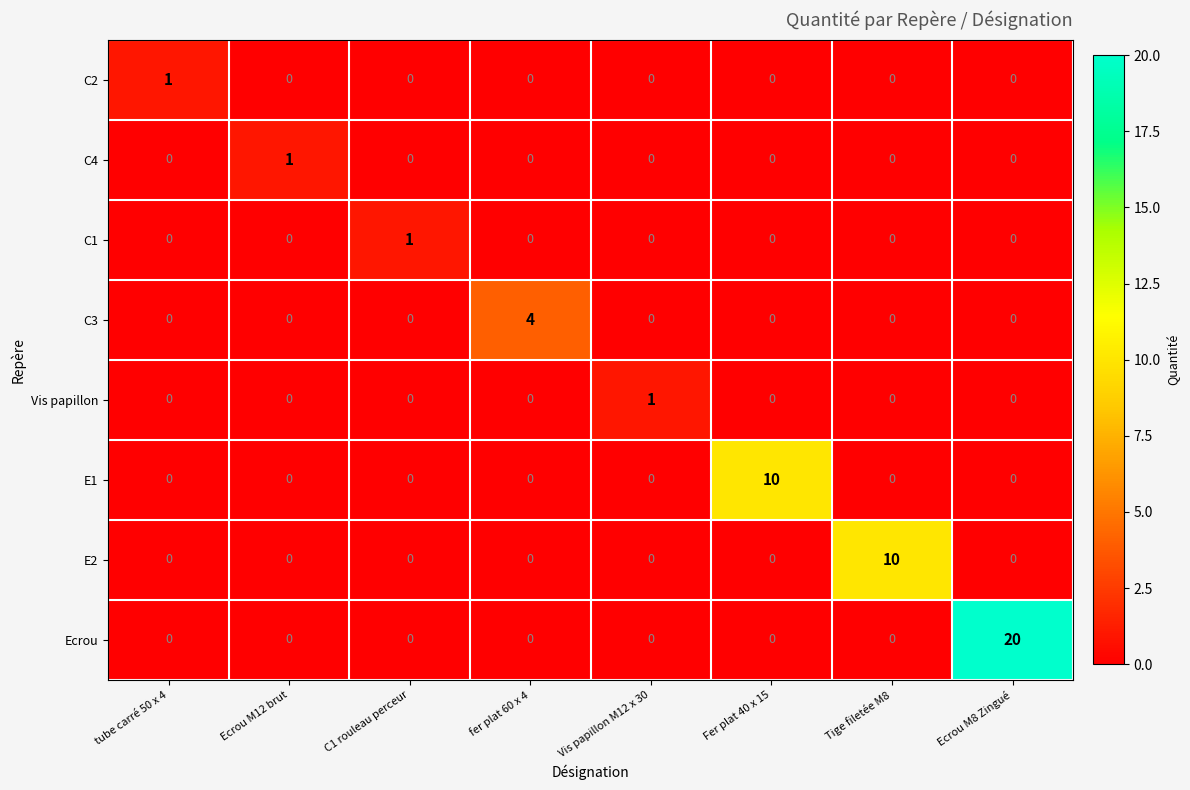

Is it true that C3 equals 4 at fer plat 60 x 4?

True